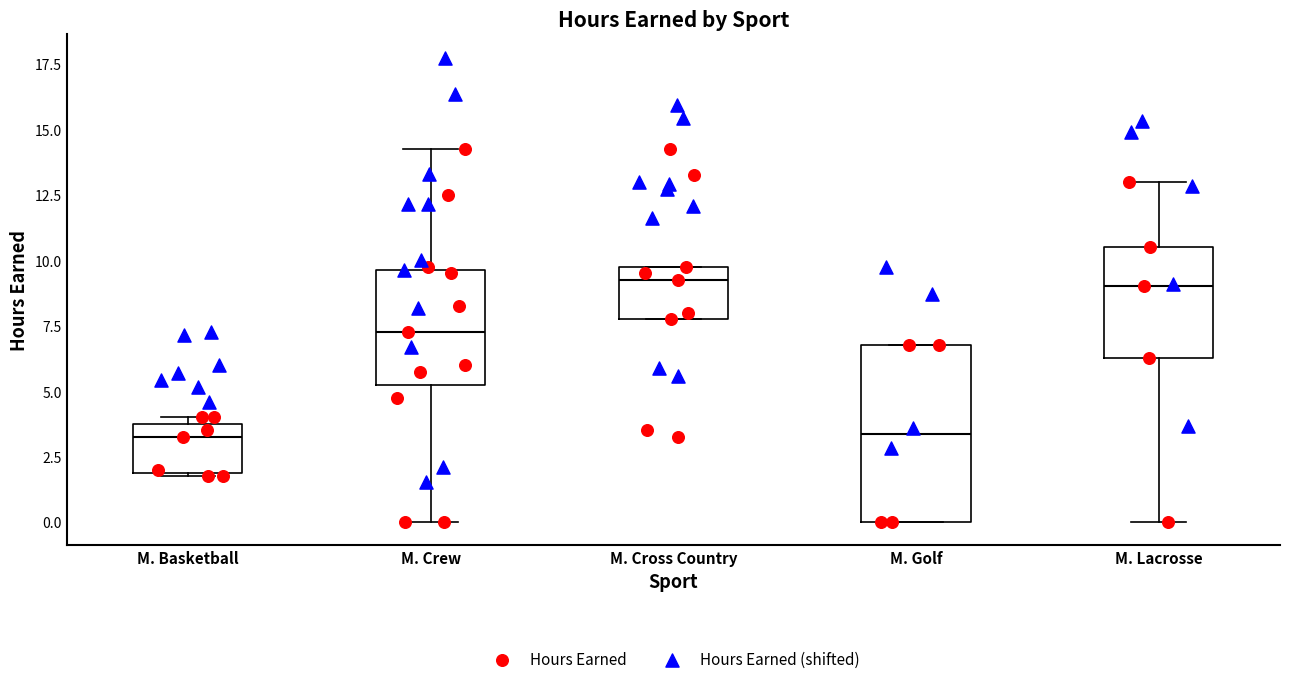

Reading left to right, read every box against the y-axis: the position of its median line, the range the box covers, and the ends of its whiskers. The values are not printed on the chart, so give them approximately, as read against the axis.

M. Basketball: median 3.5, box 2.0 to 4.0, whiskers 2.0 to 4.0 (just above the box's upper edge)
M. Crew: median 7.5, box 5.5 to 9.5, whiskers 0.0 to 14.5
M. Cross Country: median 9.5, box 8.0 to 10.0, whiskers 8.0 to 10.0
M. Golf: median 3.5, box 0.0 to 7.0, whiskers 0.0 to 7.0
M. Lacrosse: median 9.0, box 6.5 to 10.5, whiskers 0.0 to 13.0